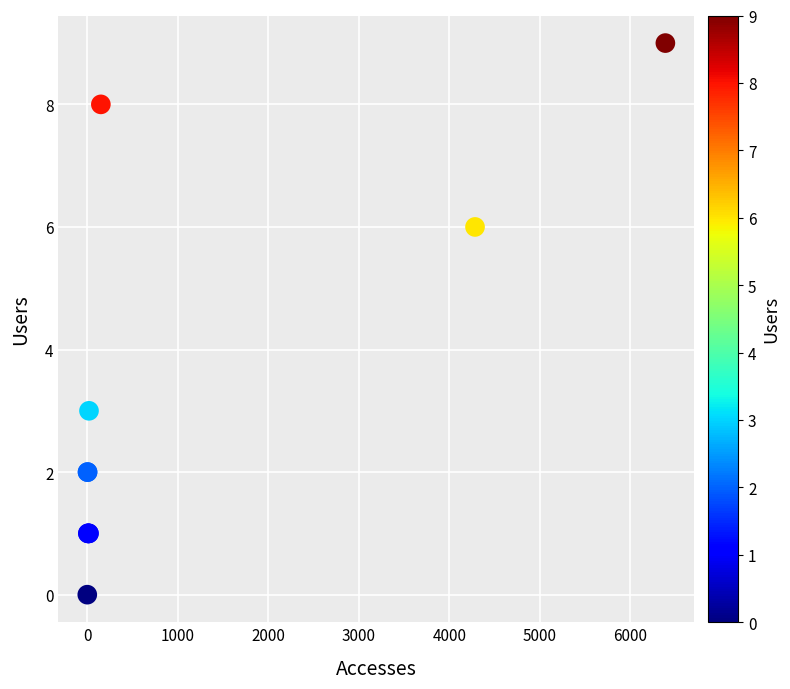

What Y value in the scatter plot is closest to 4?

3